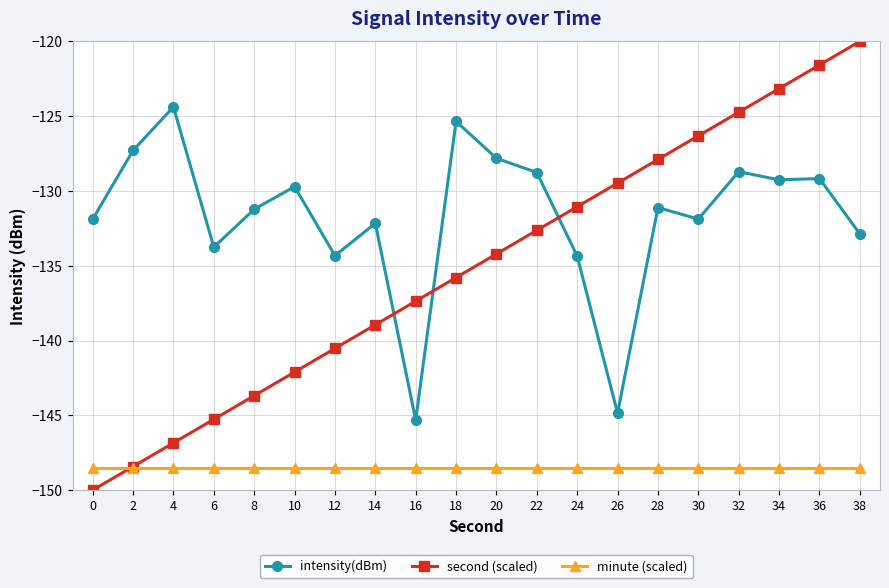

True or false: second (scaled) and intensity(dBm) cross at least once.

True